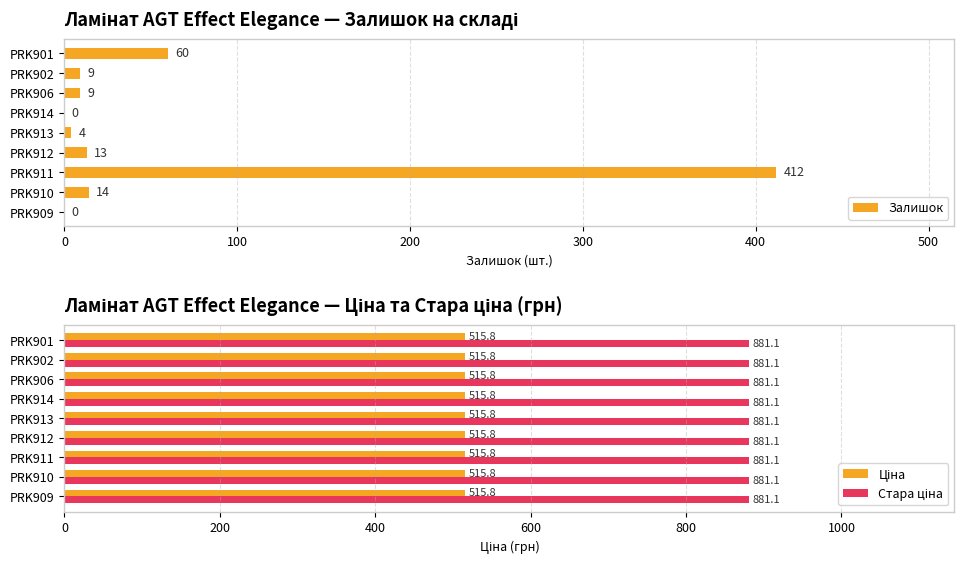

Is it true that Залишок equals 60 at PRK901?

True